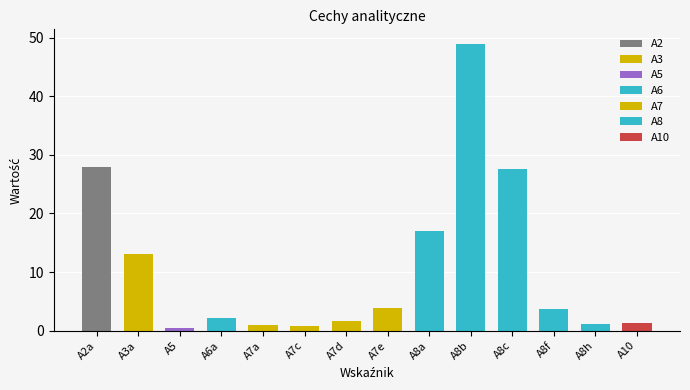

True or false: the data shows 25.4 at A8b.

False